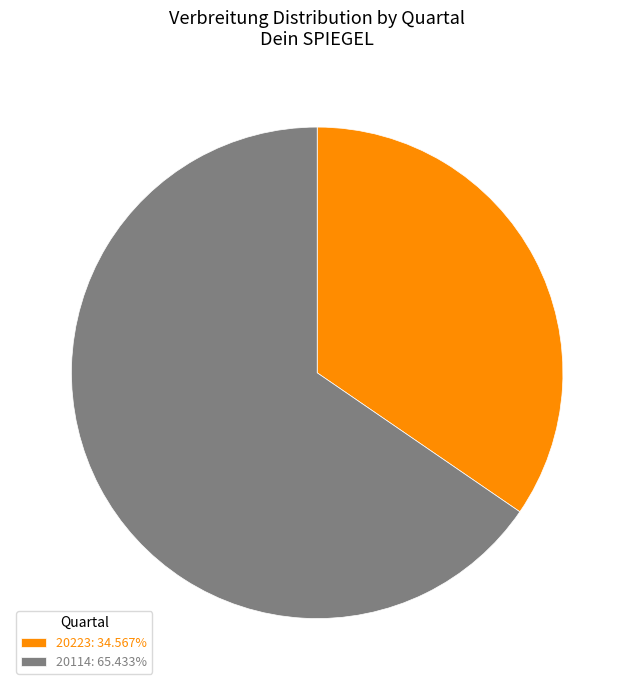

Does 20223 represent more than half of the total?

No